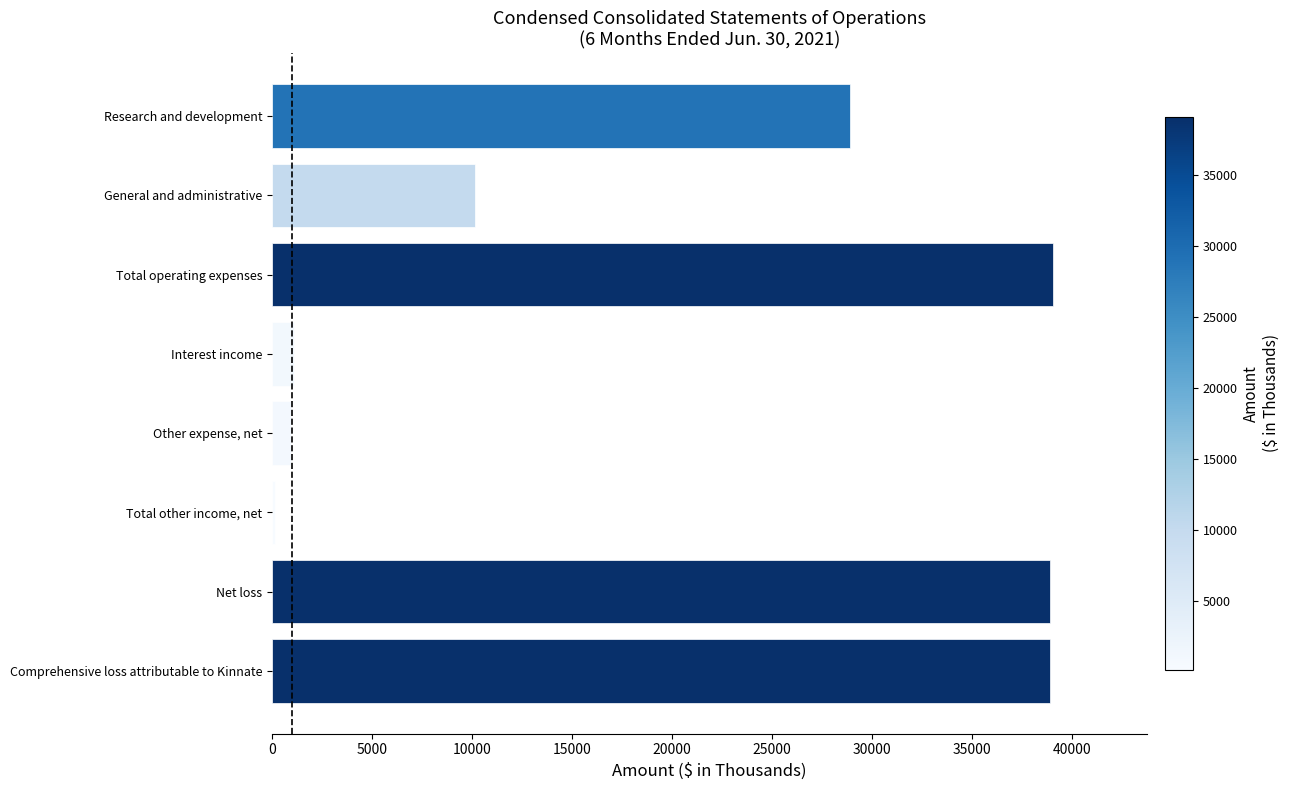

Is it true that the value at Comprehensive loss attributable to Kinnate is 38902?

True